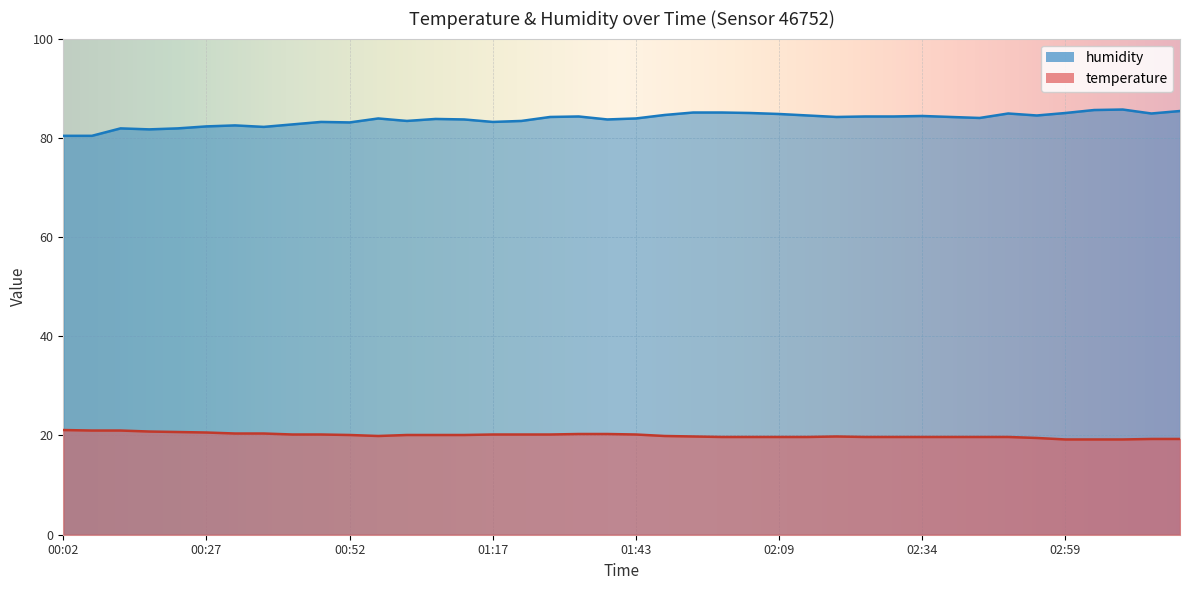

What is the label of the 34th point from the left?

02:49